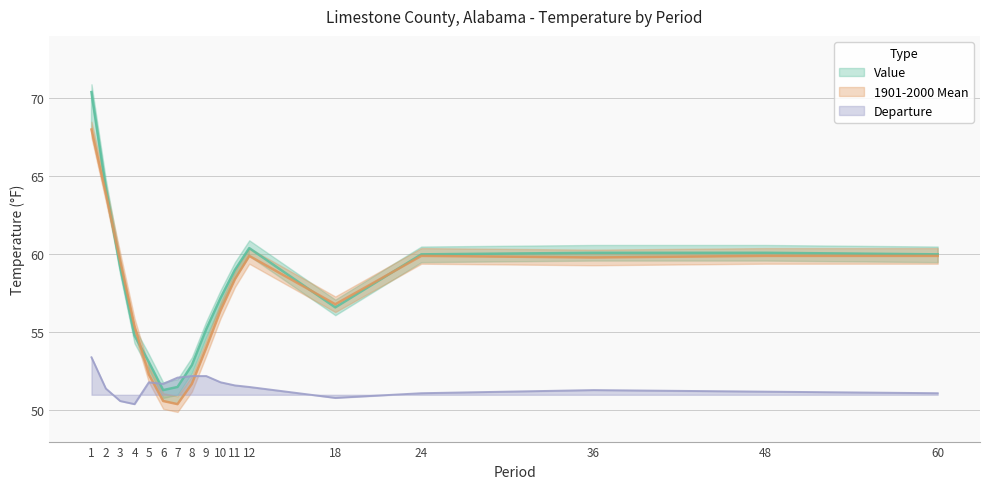

What is the sum of the Value values at 10 and 2?

121.5